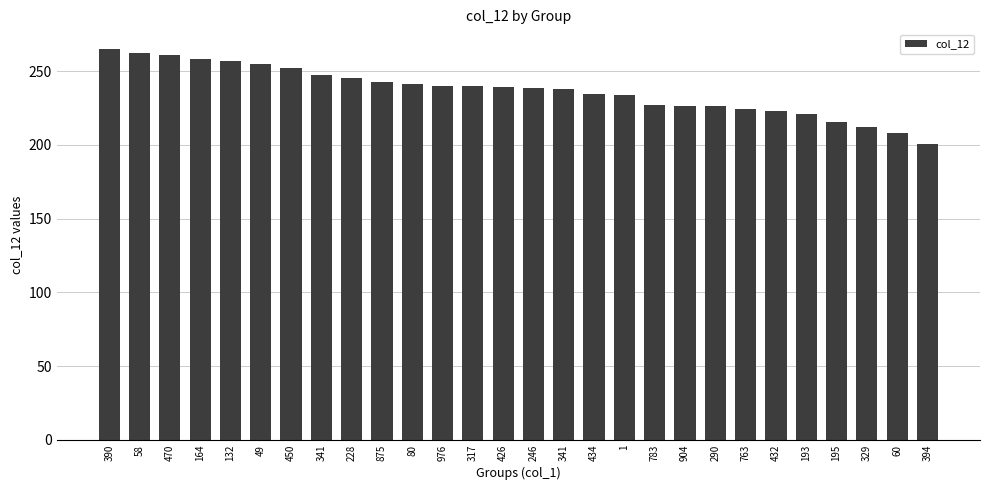

What is the value of the 24th bar from the left?

221.2